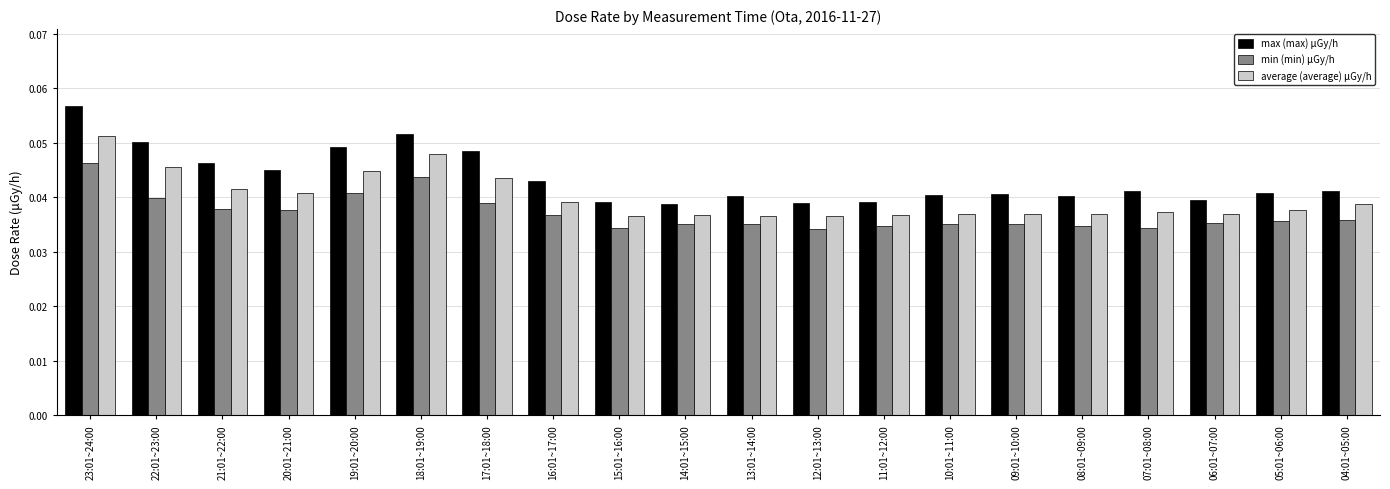

Rank the series by their average value, from highest to lowest.

max (max) μGy/h, average (average) μGy/h, min (min) μGy/h